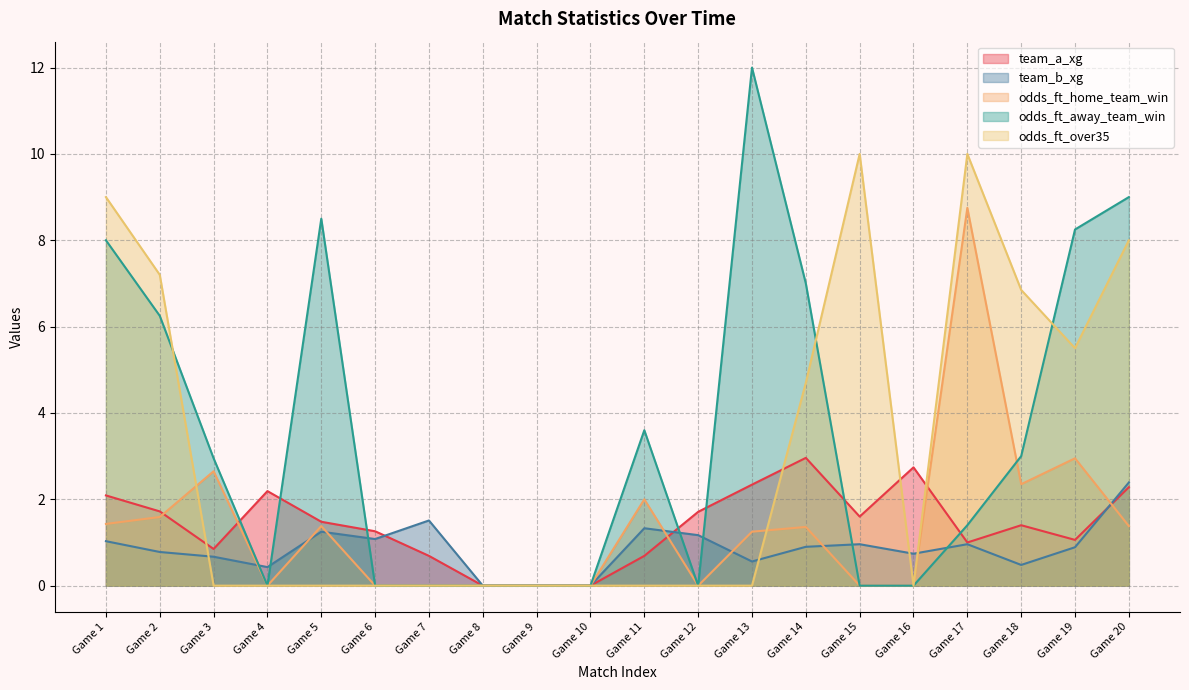

At which category is the sum across all series the highest?

Game 20